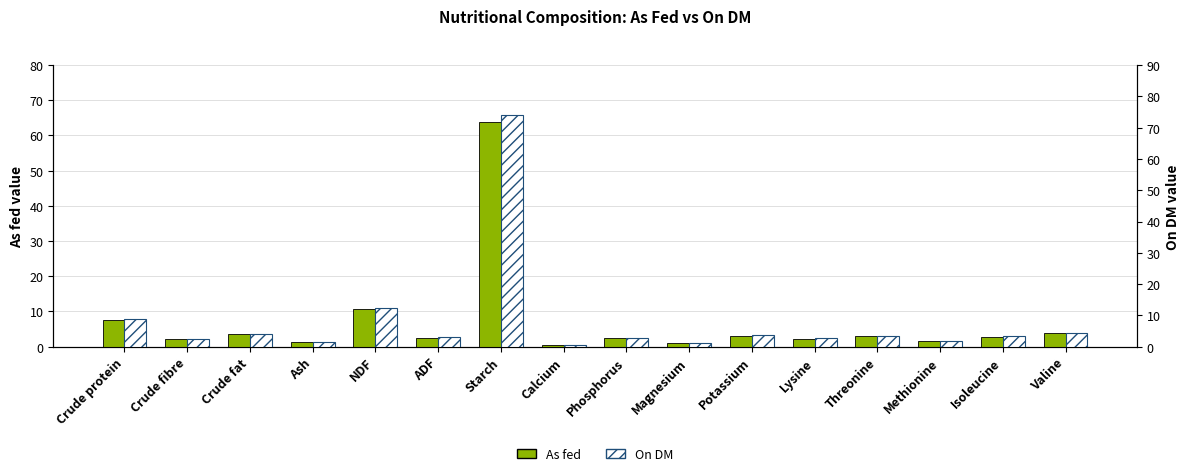

Which category has the lowest value in the As fed series?

Calcium